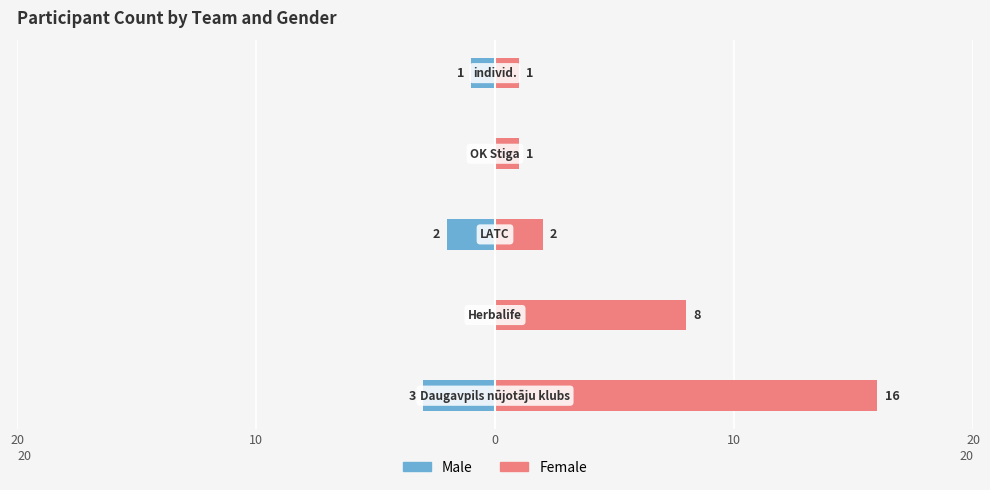

Which has a higher value, 20 or 10?

10